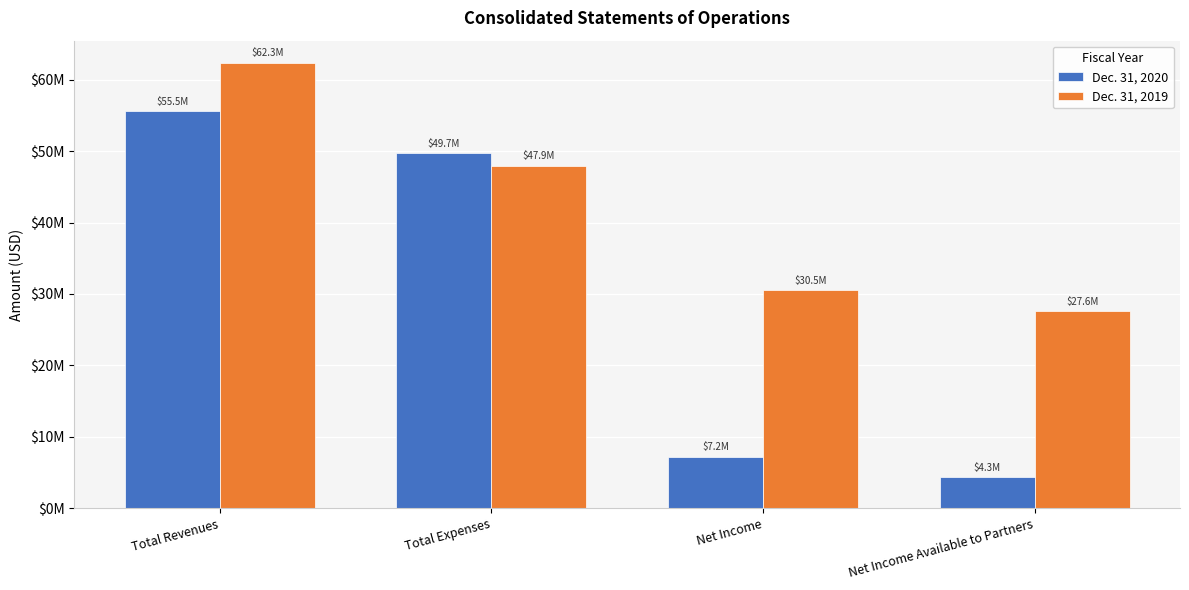

Does the chart contain any negative values?

No